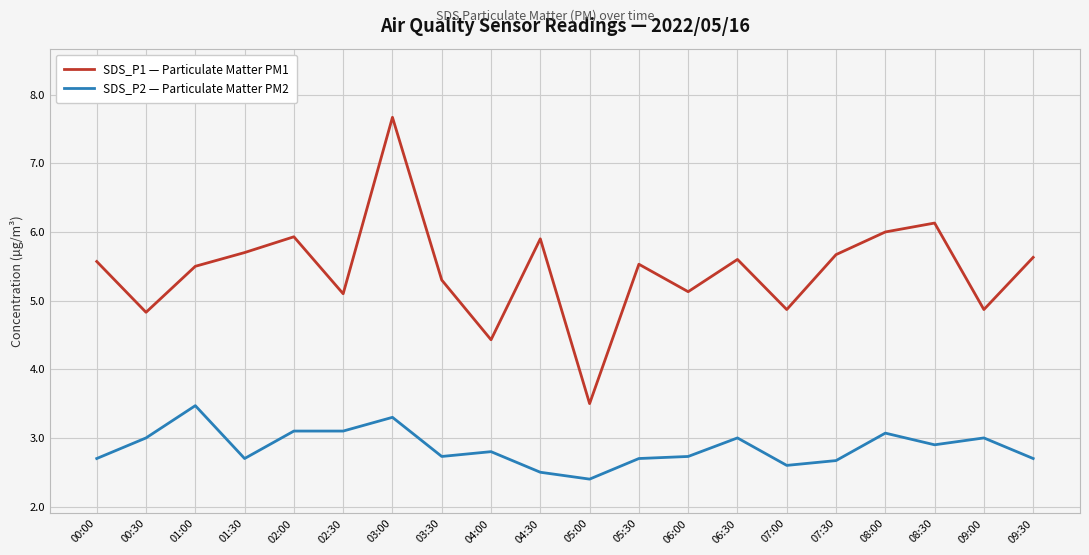

What position from the right is 08:00?

4